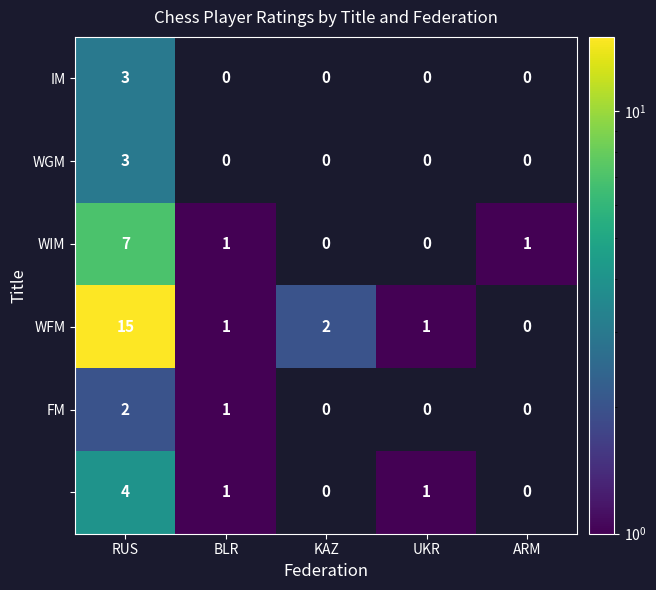

The value of WFM at RUS is 20. True or false?

False